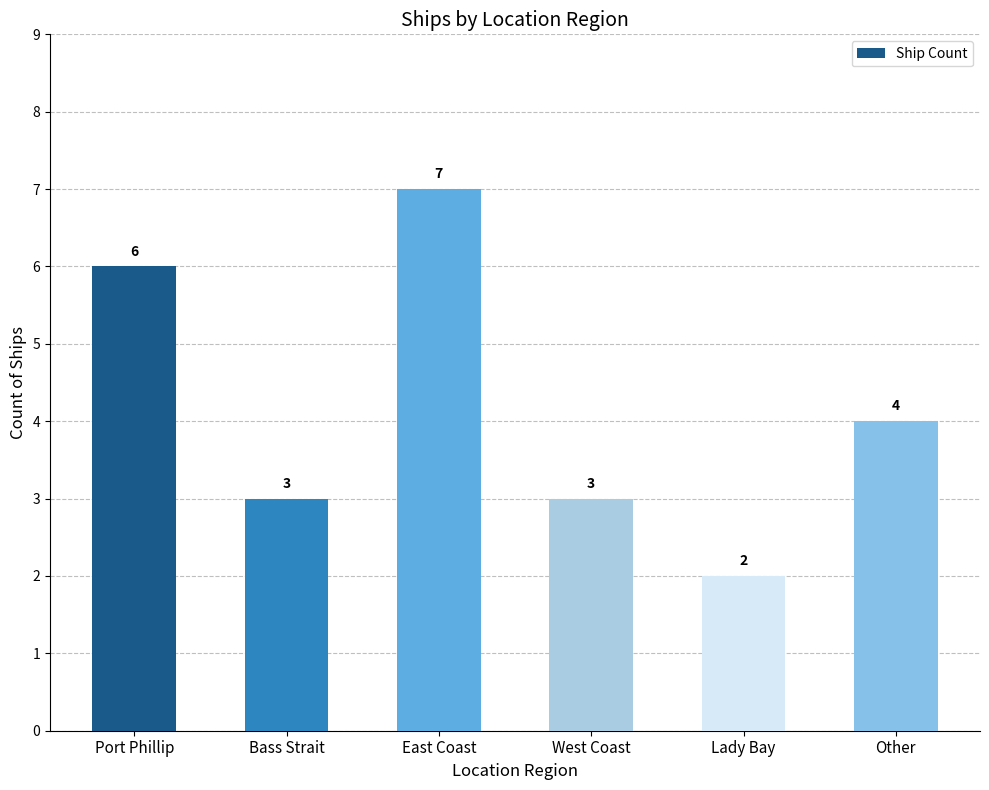

Reading left to right, list all the values displayed in this chart.

Port Phillip=6	Bass Strait=3	East Coast=7	West Coast=3	Lady Bay=2	Other=4